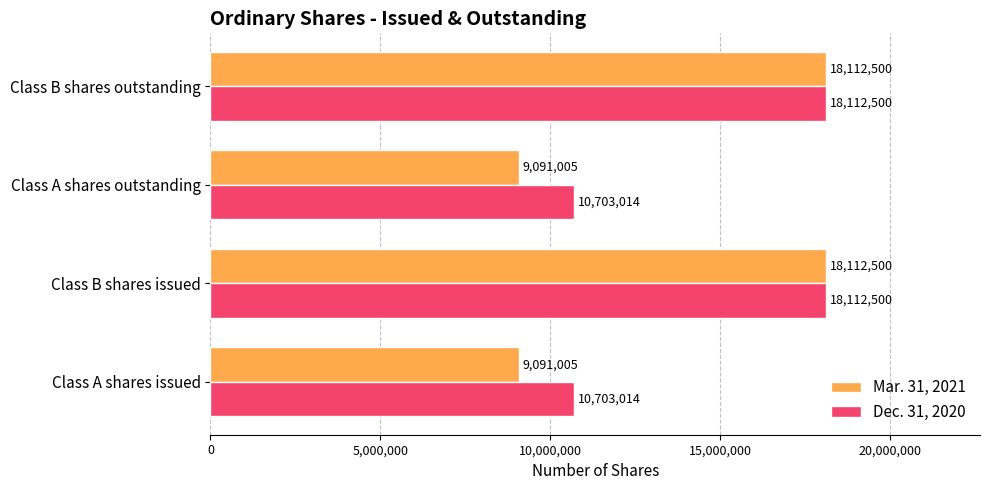

True or false: Mar. 31, 2021 has a value of 9091005 at Class A shares issued.

True